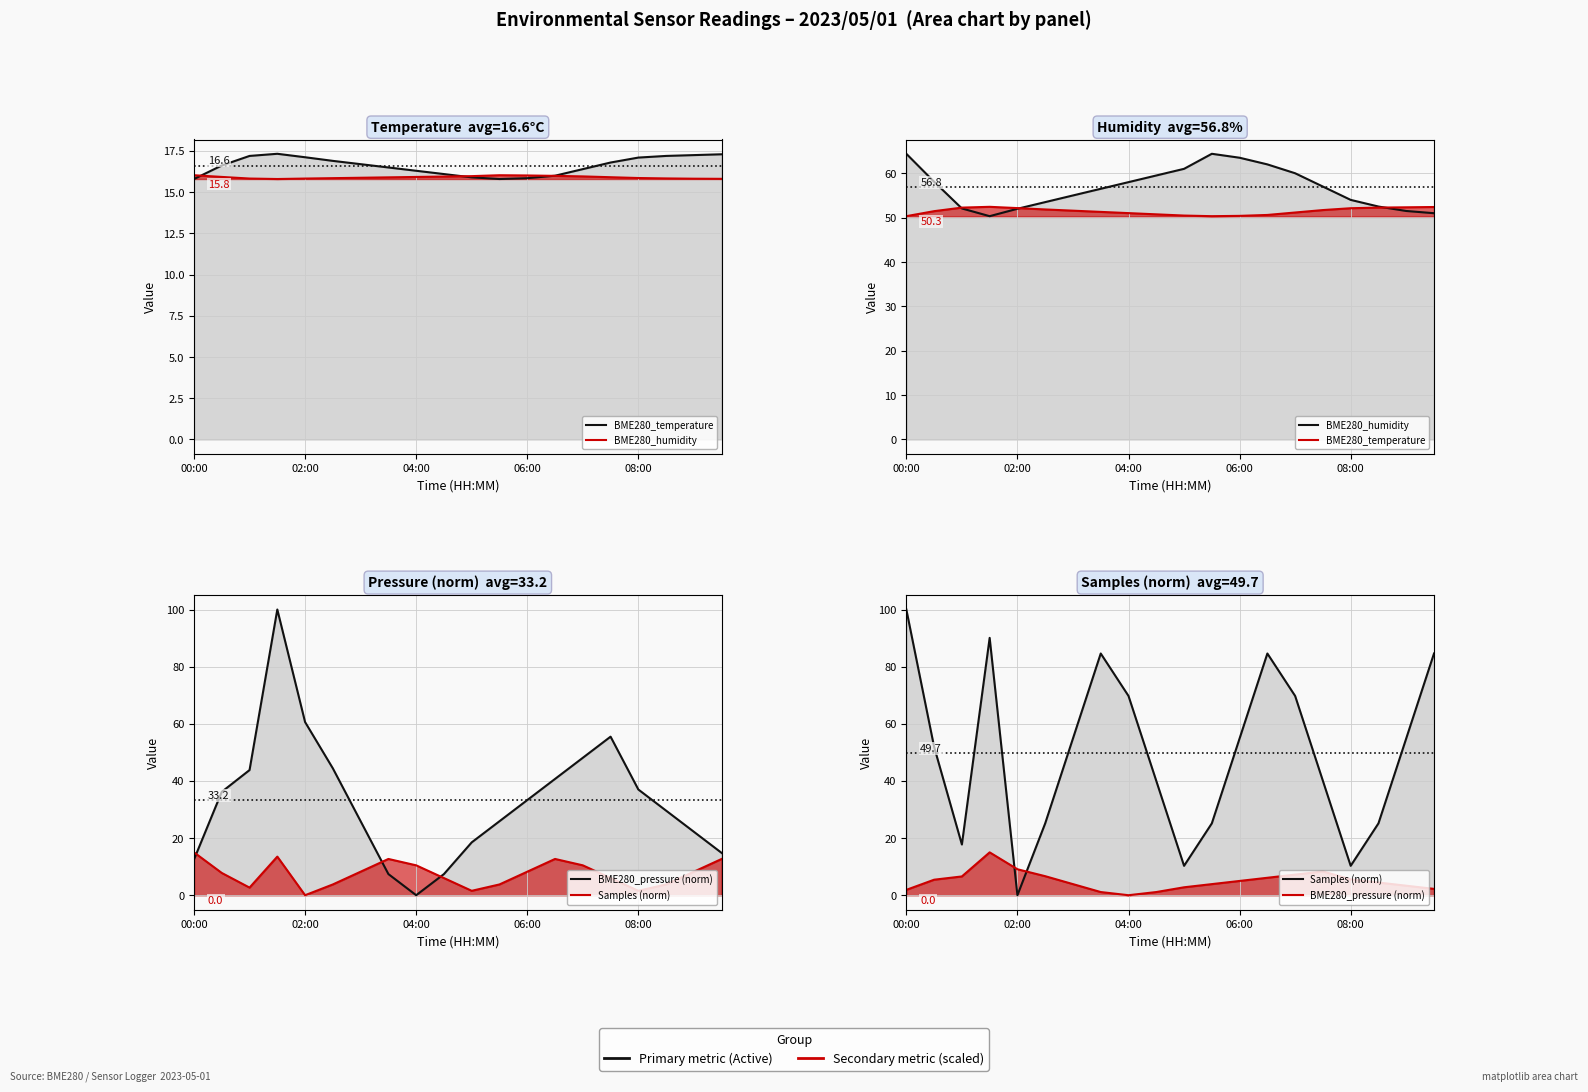

Which series has the widest spread of values?

Samples (norm)